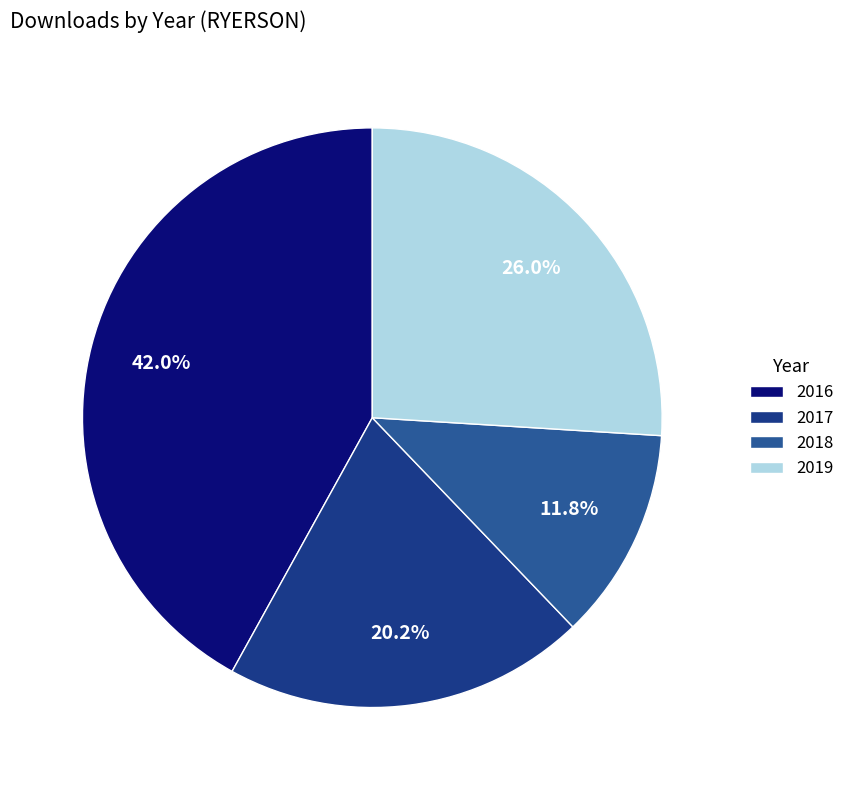

How many segments does this pie chart have?

4